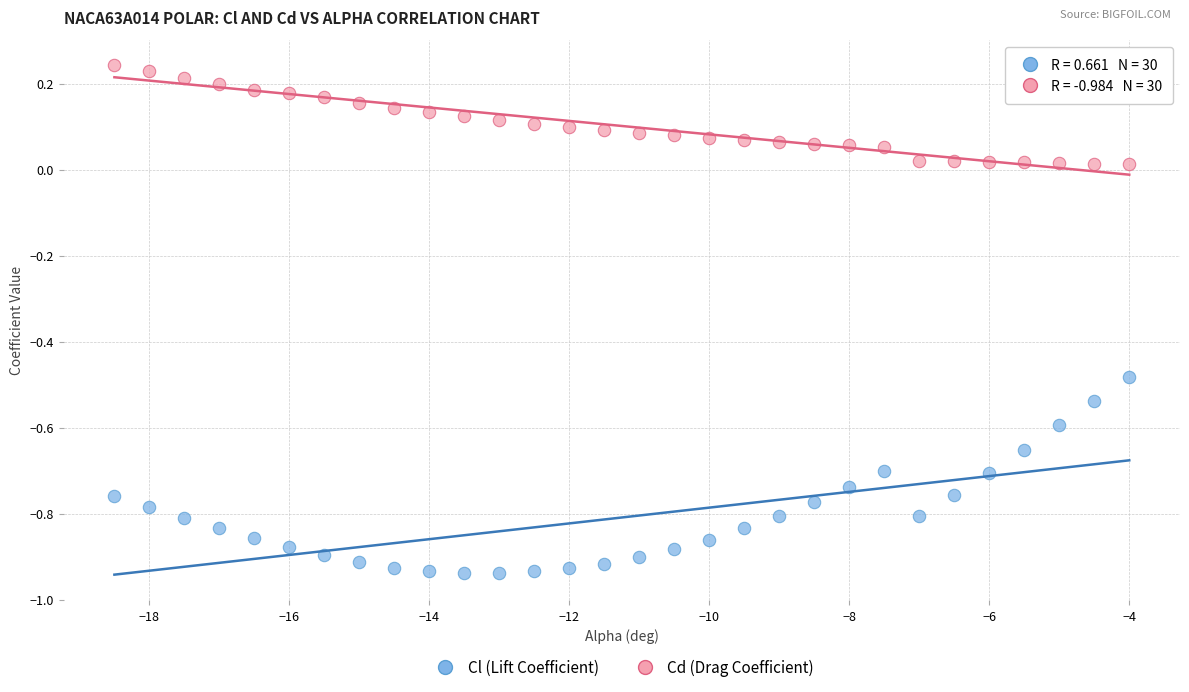

Which series has the largest Y range (max minus min)?

Cl (Lift Coefficient)